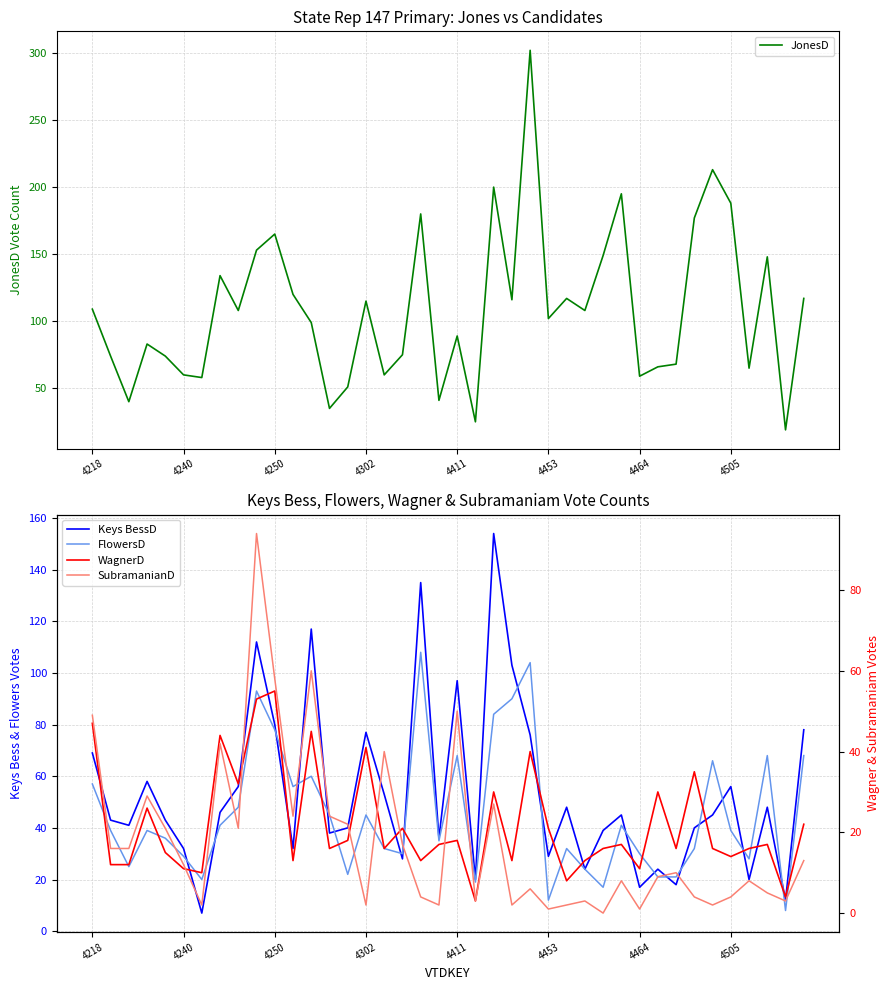

What is the minimum value for WagnerD?

3